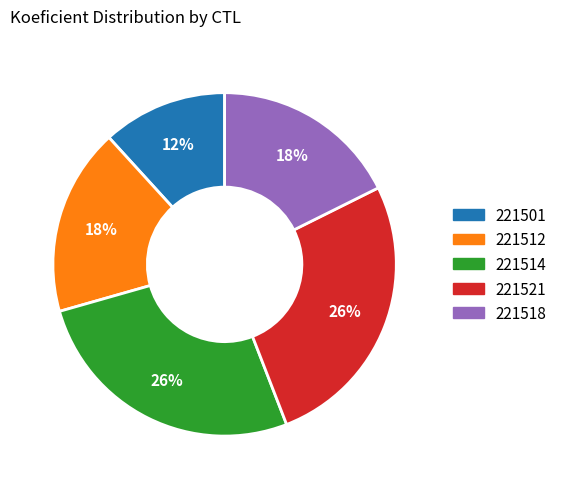

How many segments does this pie chart have?

5